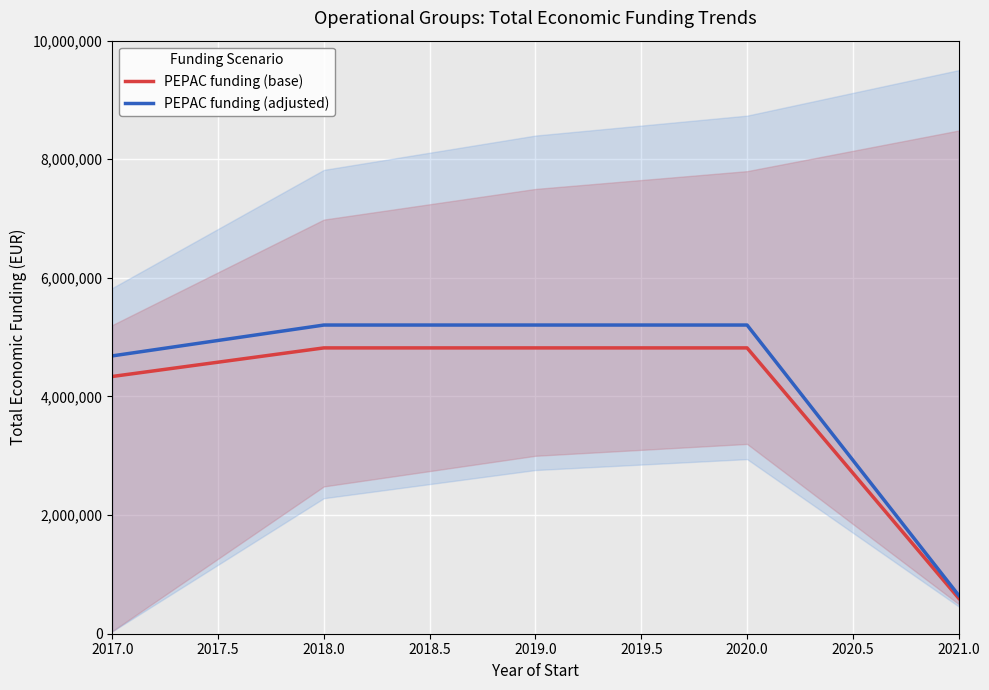

Is it true that PEPAC funding (base) equals 8551151.8 at 2018.0?

False